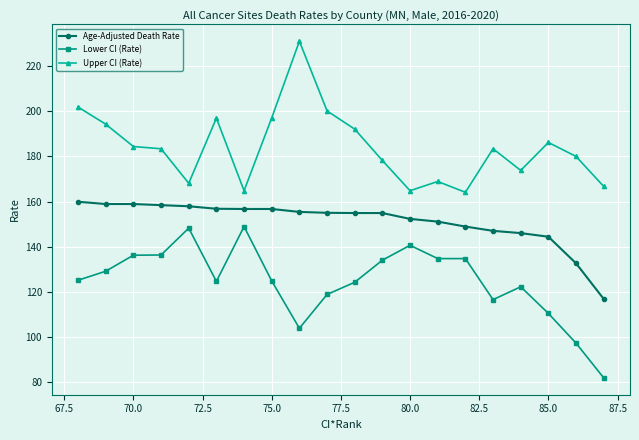

What is the lowest value of the Upper CI (Rate) series?

164.1